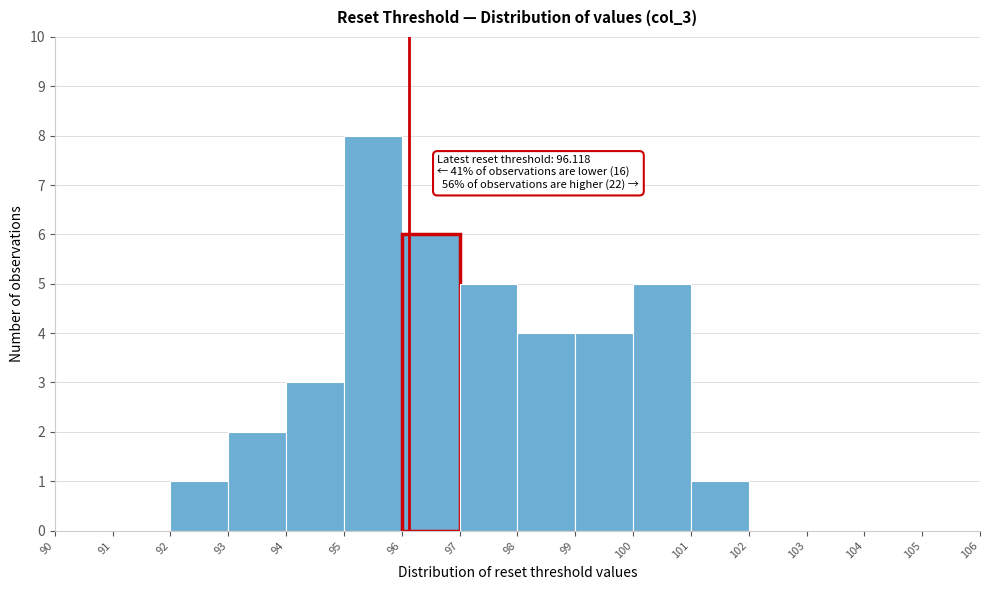

Over which range of the x-axis is the bar tallest?

95 to 96